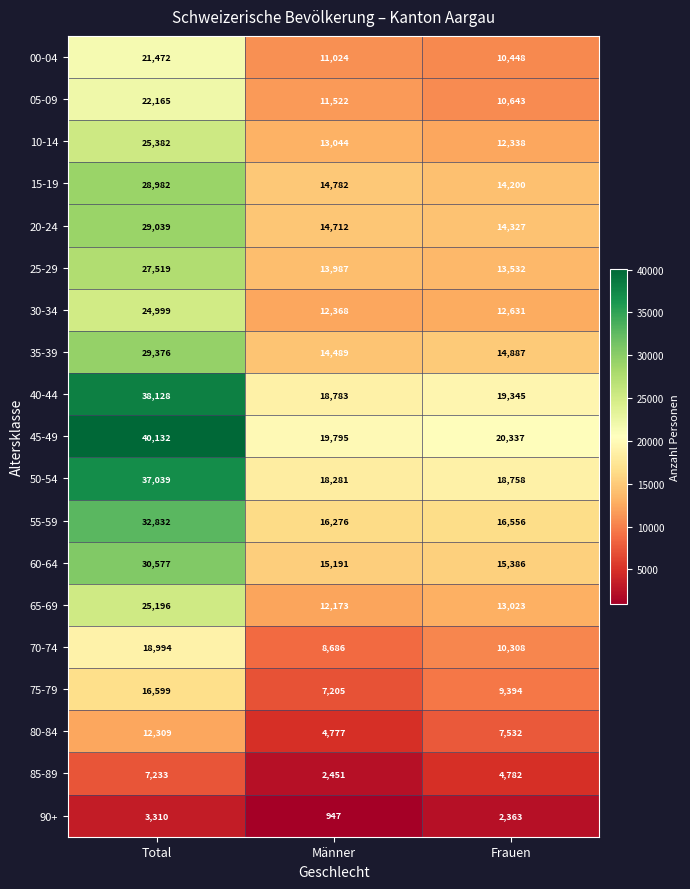

What is the sum of all 00-04 values?

42944